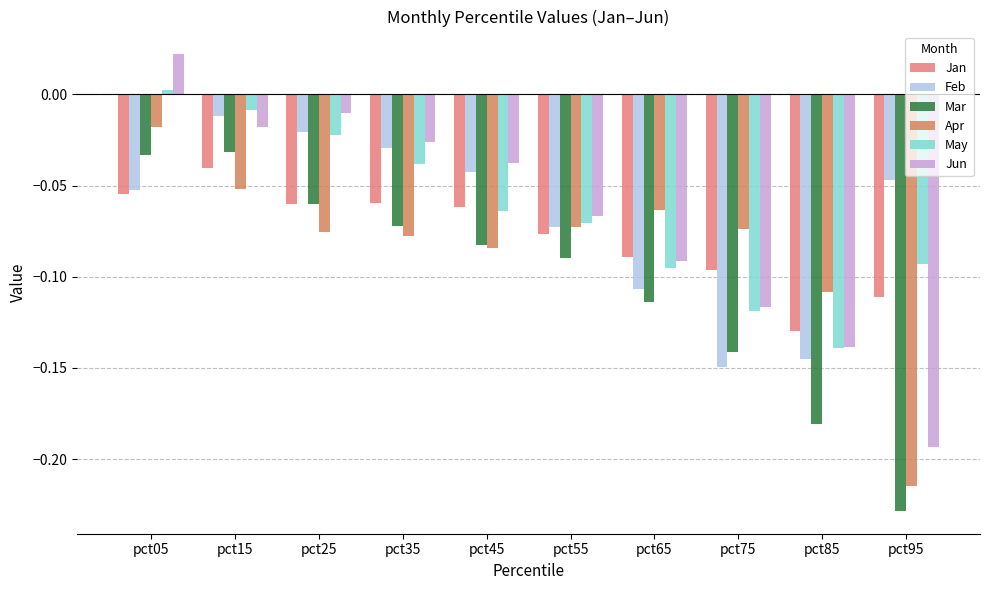

Is it true that May equals -0.2 at pct85?

False